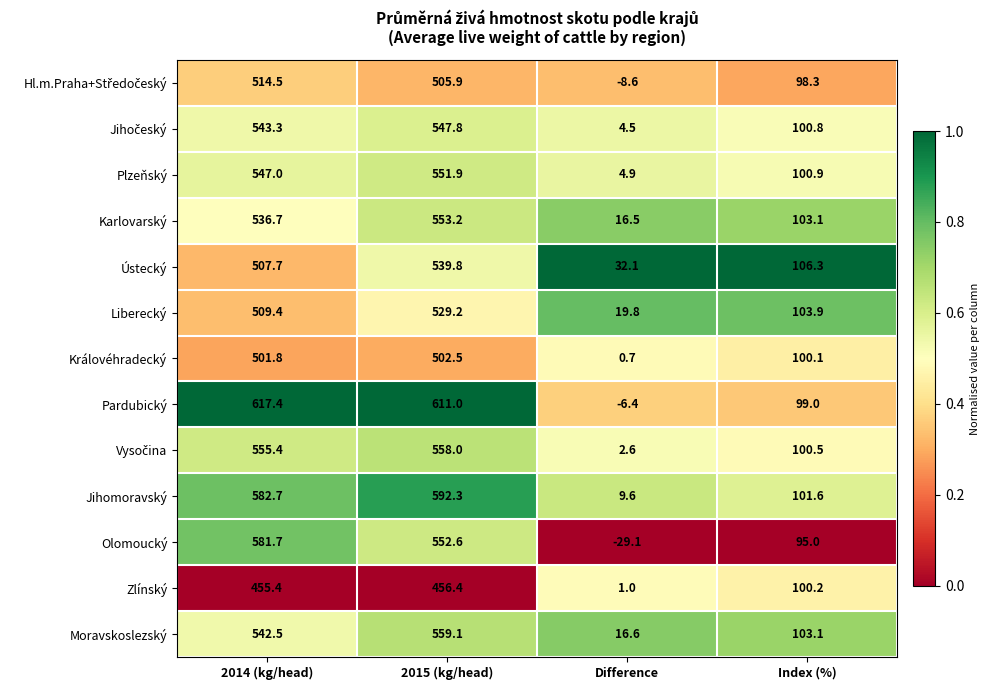

Which series changed the most between 2015 (kg/head) and Difference?

Pardubický